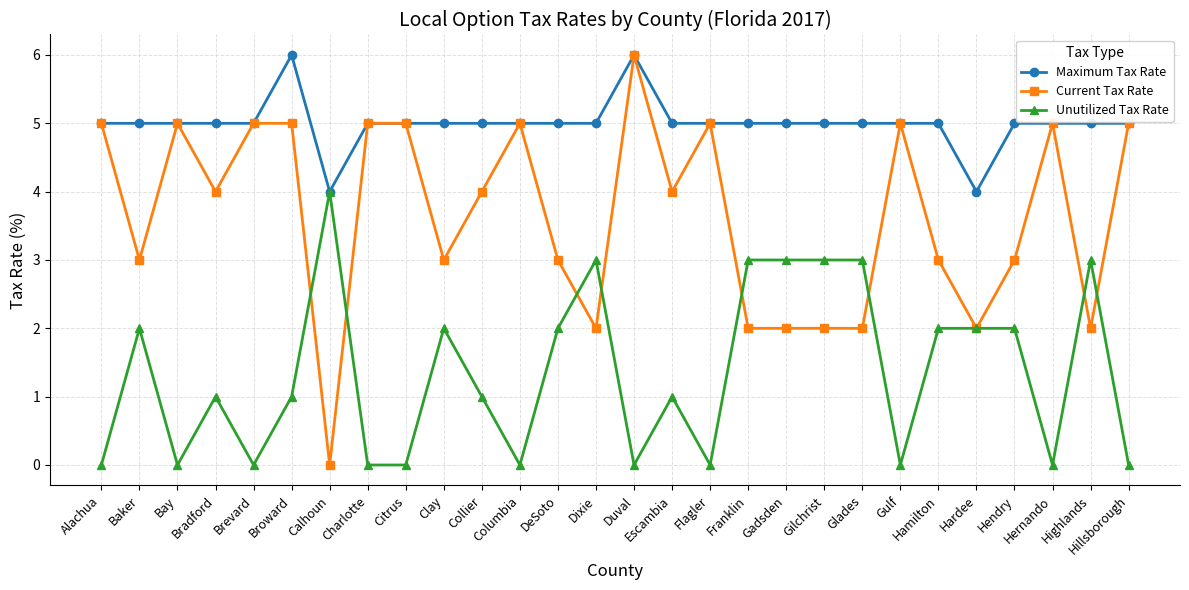

Which series has the largest total across all categories?

Maximum Tax Rate